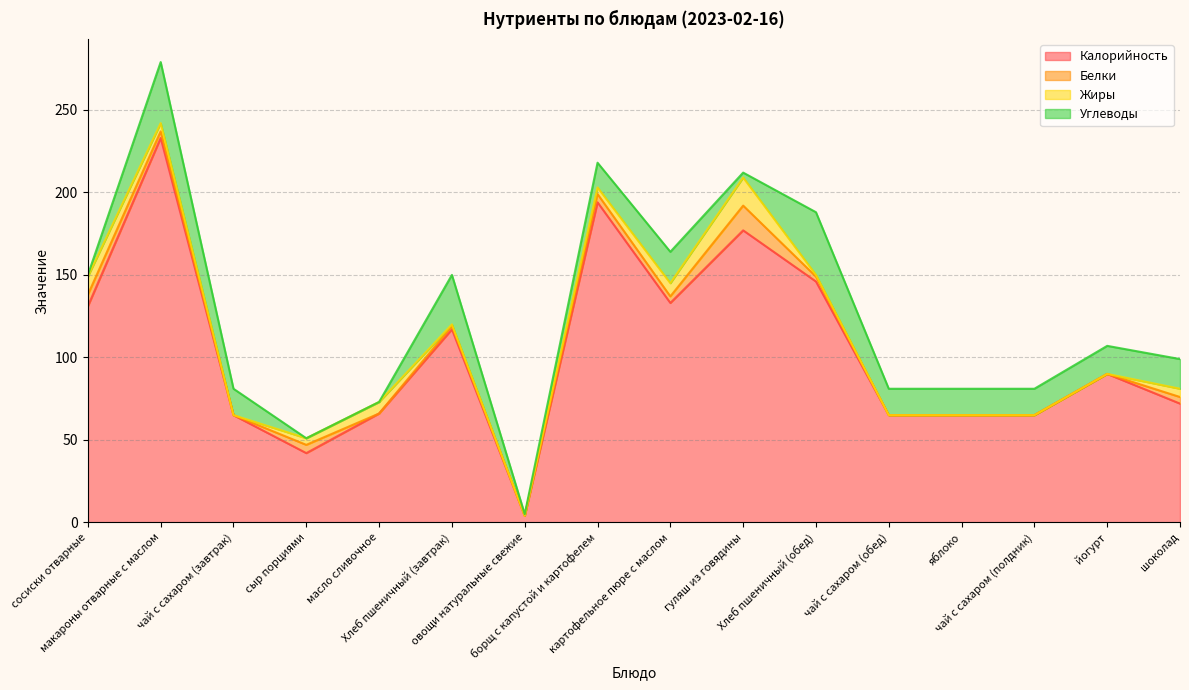

Between макароны отварные с маслом and овощи натуральные свежие, which is larger?

макароны отварные с маслом